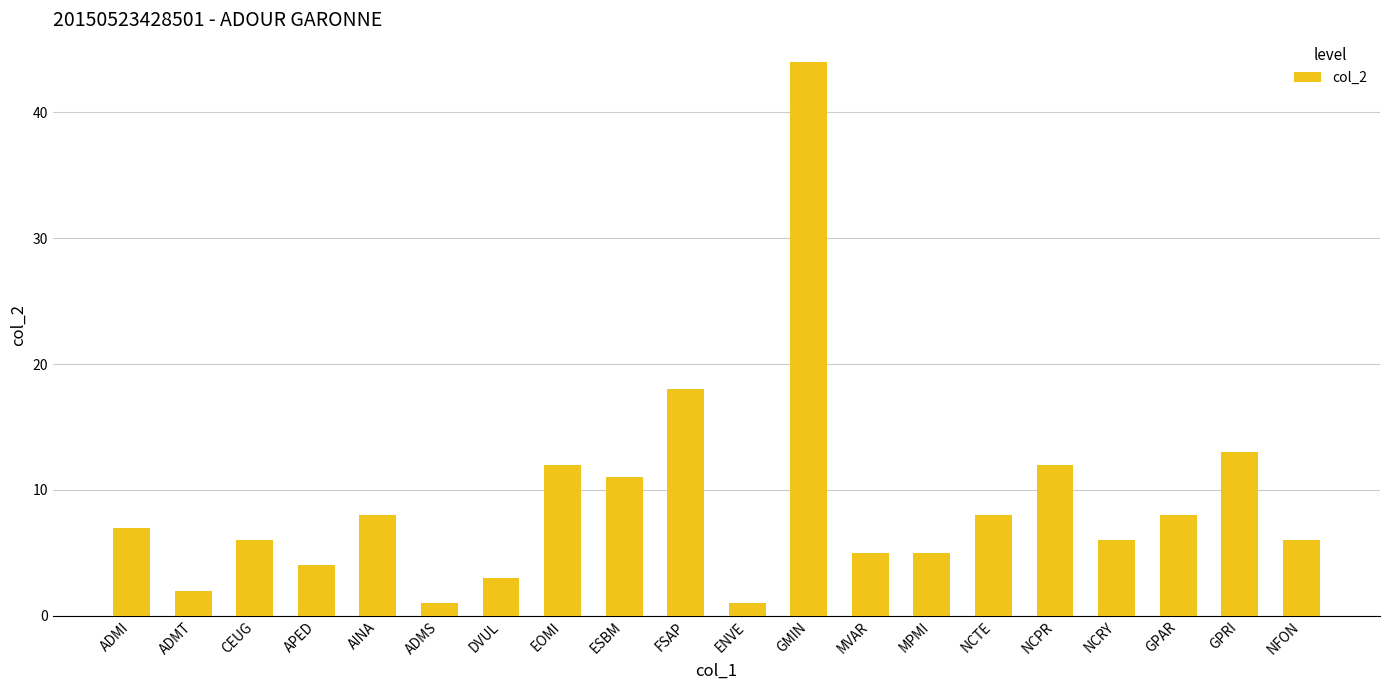

Which has a higher value, APED or NCTE?

NCTE